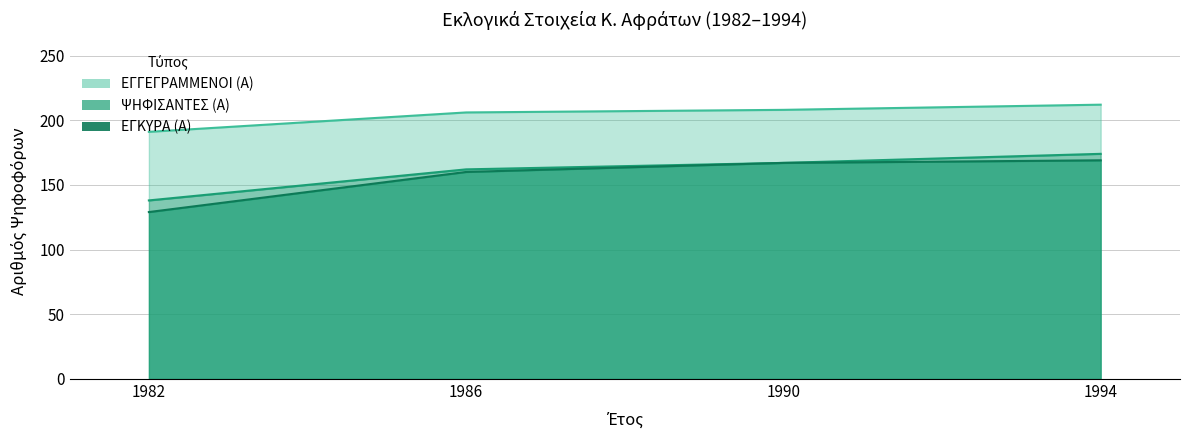

The ΕΓΓΕΓΡΑΜΜΕΝΟΙ (Α) series shows 191 at 1982. True or false?

True